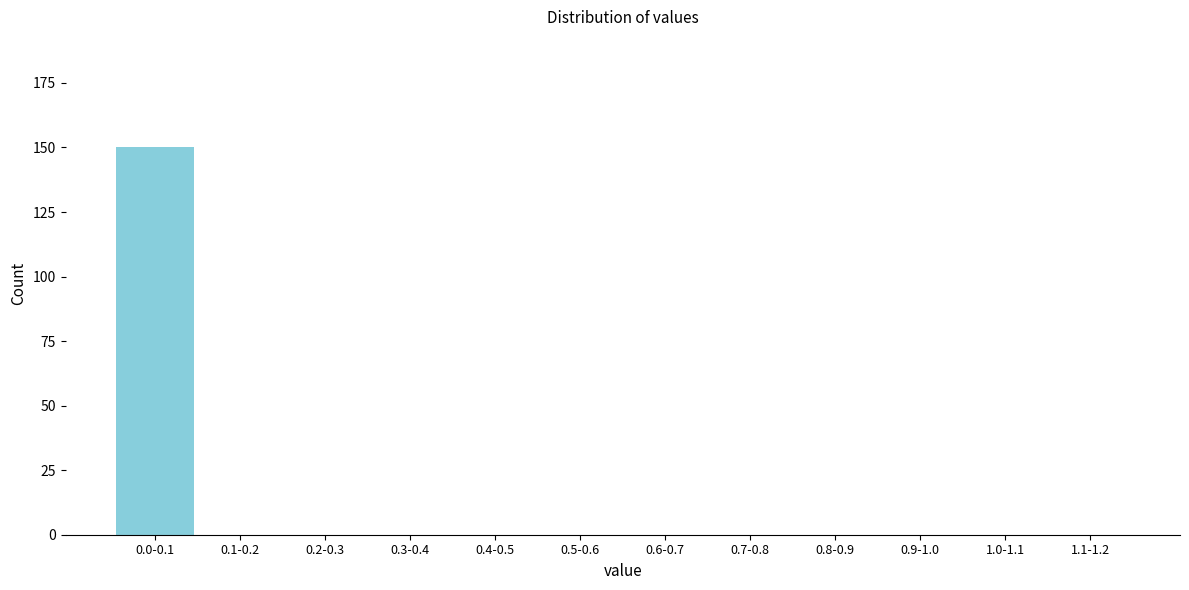

What is the sum of all values?

150